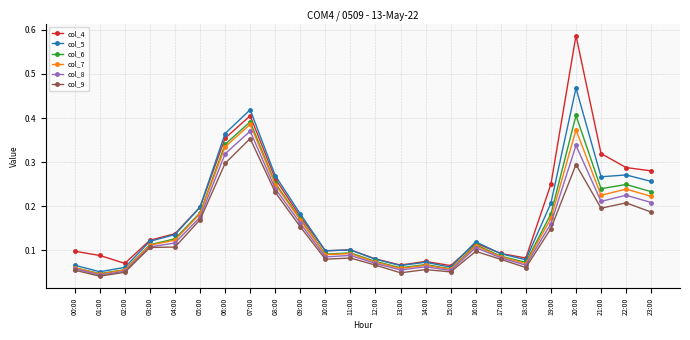

Rank the series by their maximum value, from lowest to highest.

col_9, col_8, col_7, col_6, col_5, col_4